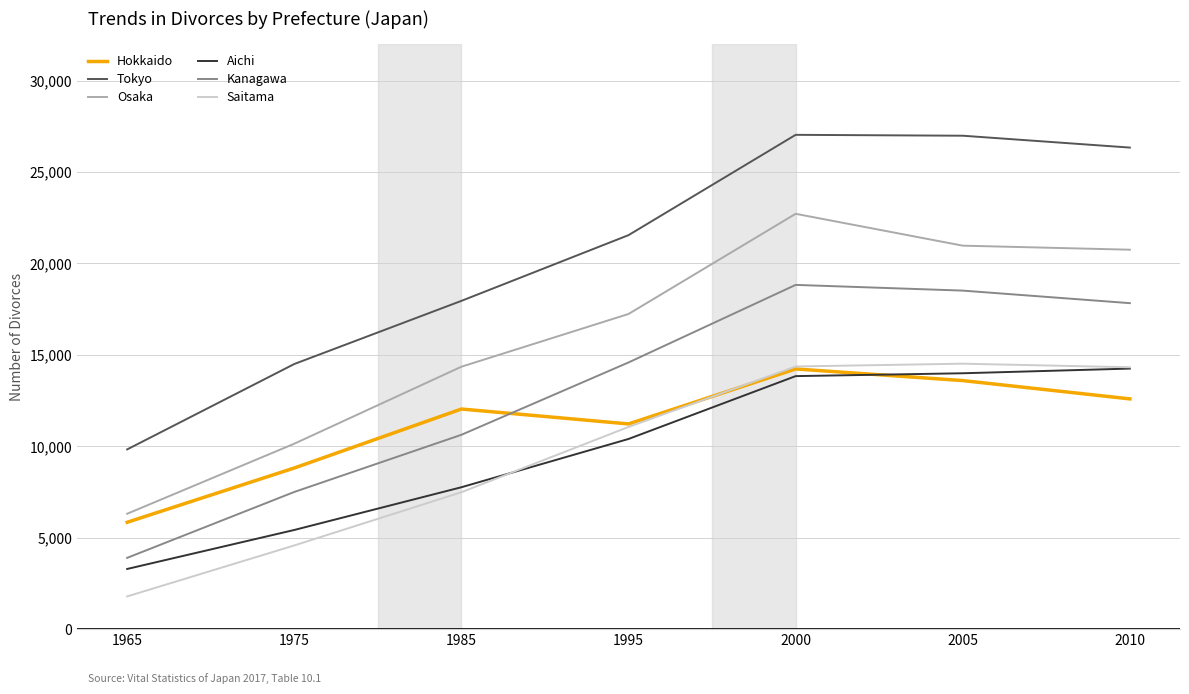

In Hokkaido, how many points are higher than both neighbors (excluding endpoints)?

2